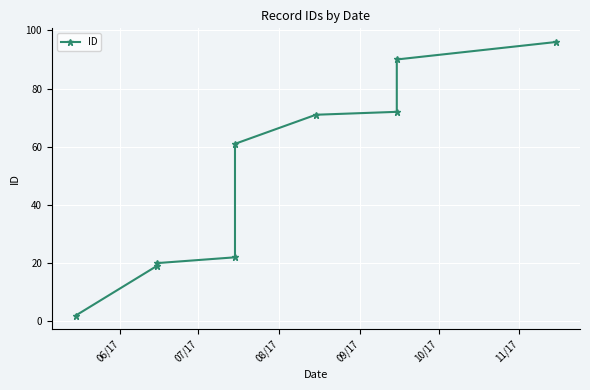

What position from the left is 09/17?

4